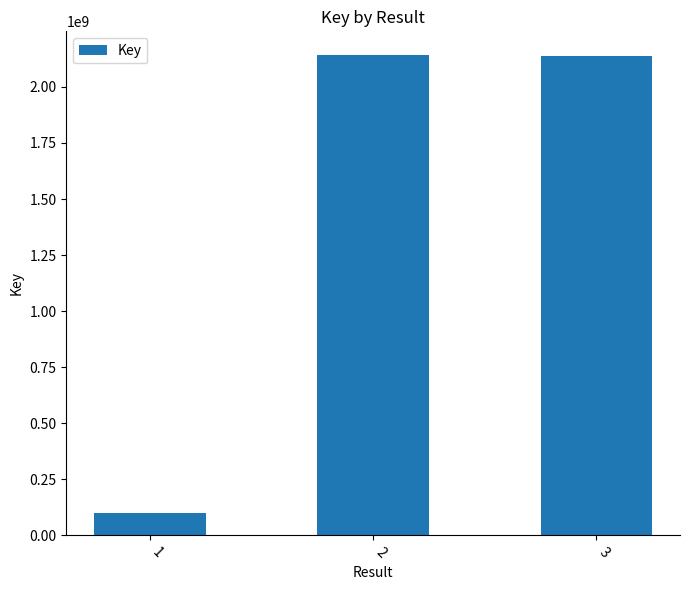

Are the bars grouped side by side (vs. stacked)?

No